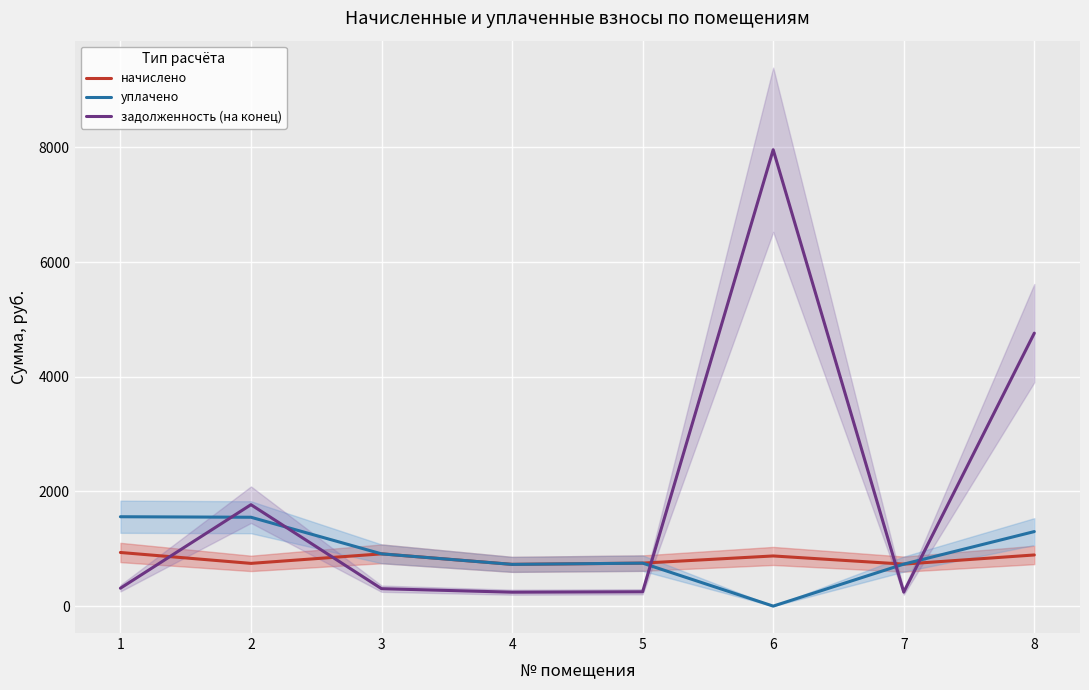

Is it true that задолженность (на конец) equals 311.8 at 1?

True